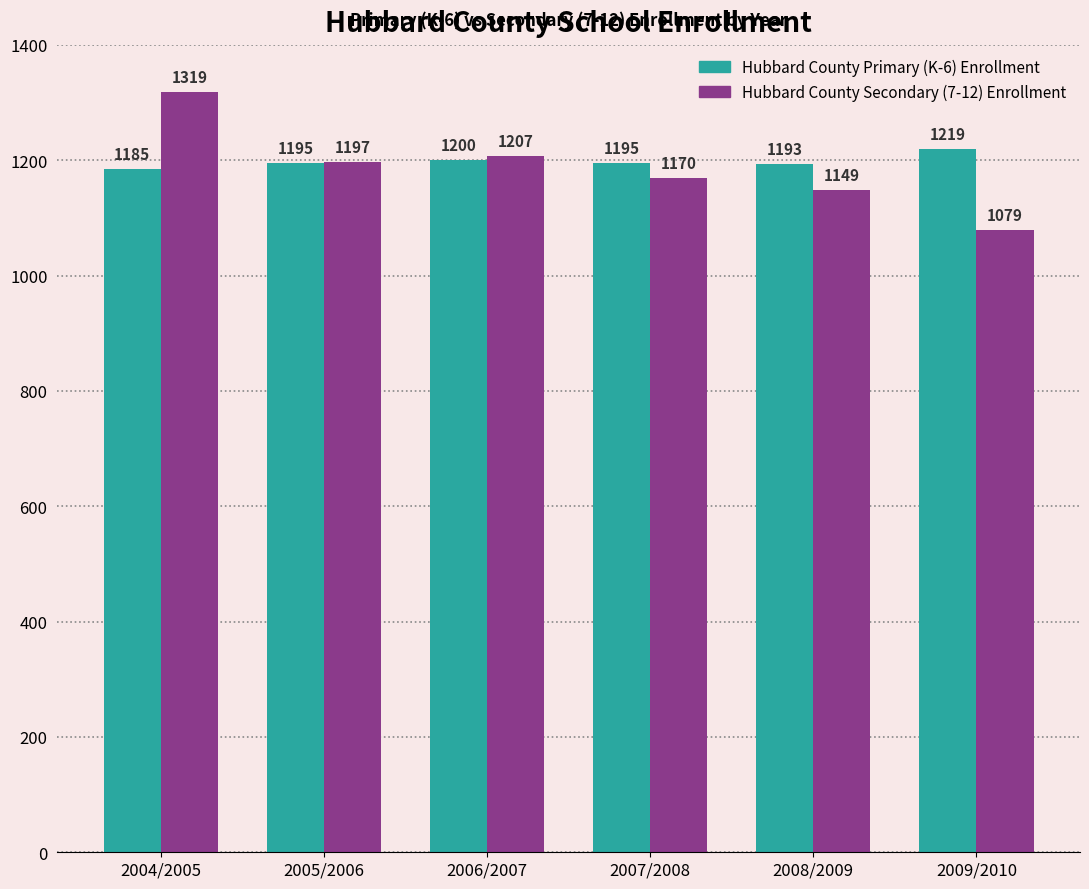

Where is Hubbard County Primary (K-6) Enrollment nearest to the value 1202?

2006/2007